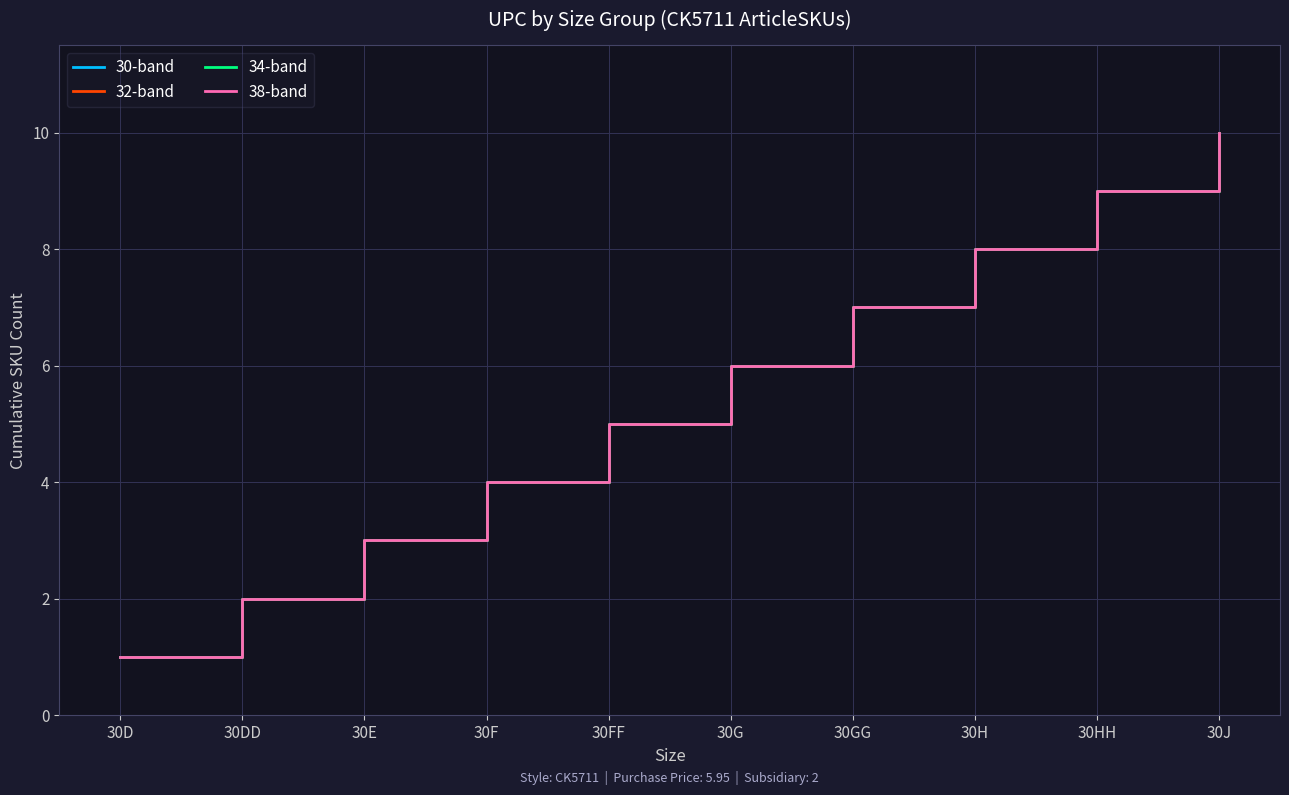

Does the chart have visible grid lines?

Yes